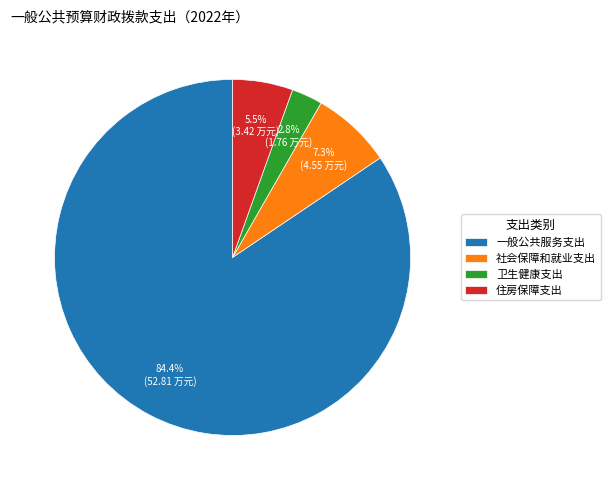

Rank the categories by value from highest to lowest.

一般公共服务支出, 社会保障和就业支出, 住房保障支出, 卫生健康支出